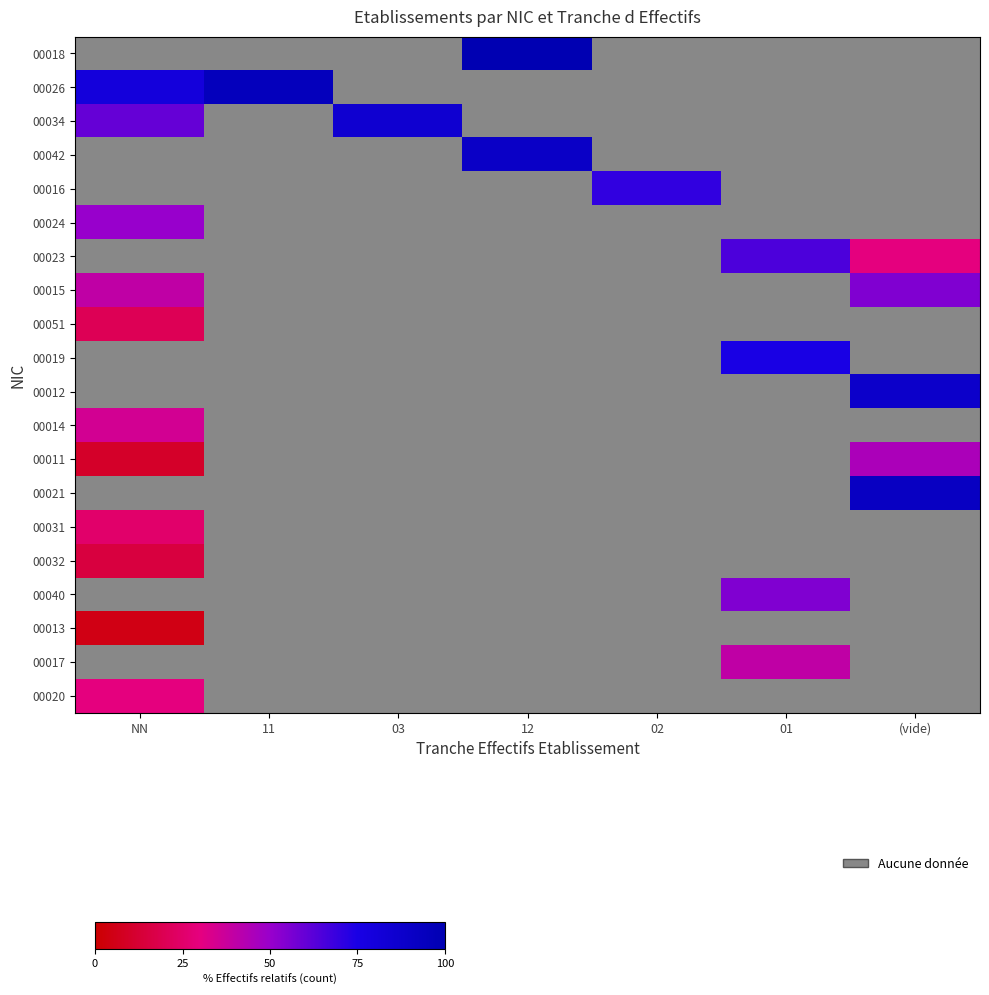

Rank the series by their maximum value, from lowest to highest.

00051, 00019, 00012, 00013, 00031, 00014, 00034, 00042, 00016, 00020, 00024, 00023, 00032, 00011, 00015, 00018, 00026, 00021, 00040, 00017